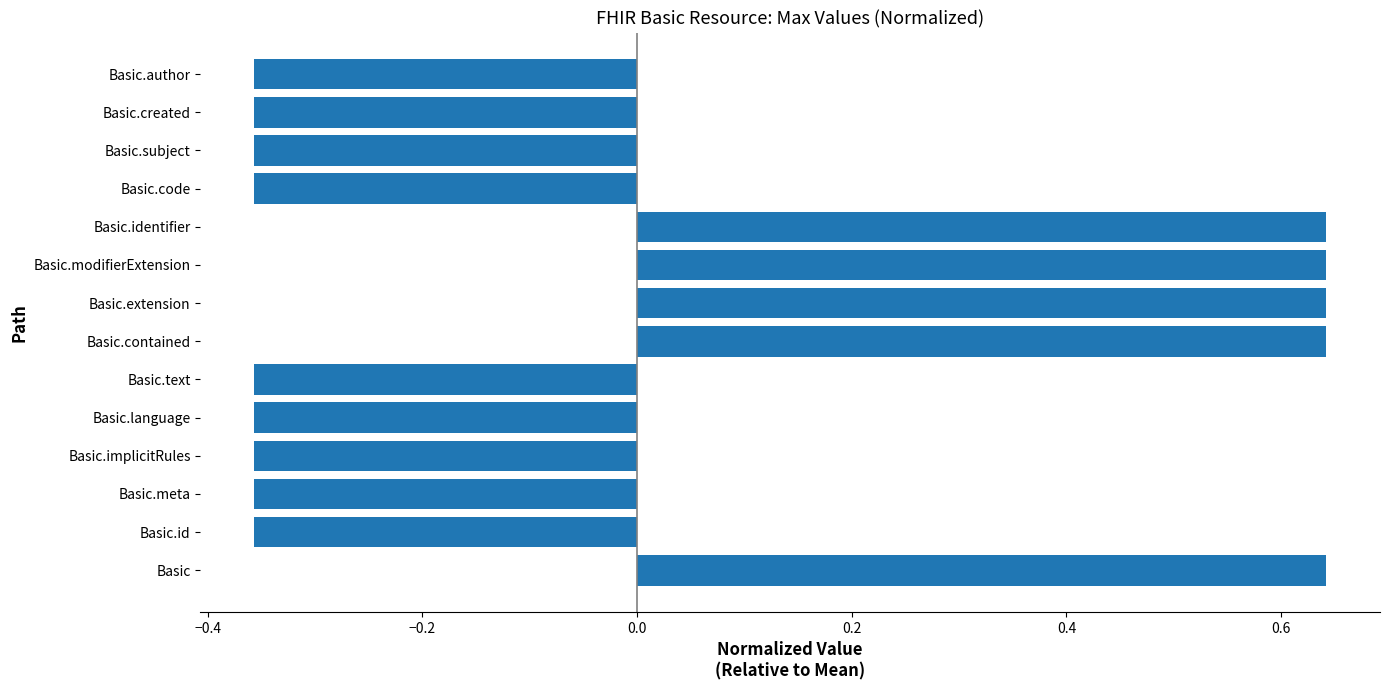

What is the difference between the second highest and minimum values?

1.0